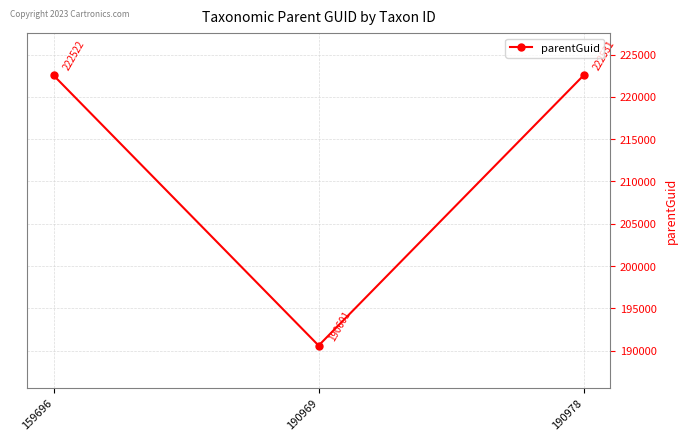

Does the chart display data point markers on the line(s)?

Yes